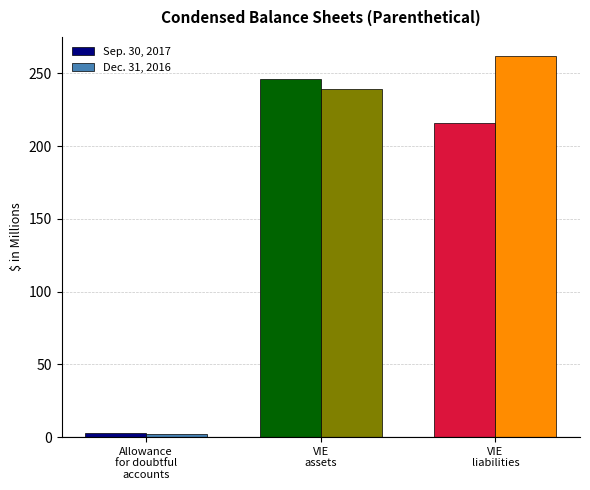

Which series changed the most between Allowance
for doubtful
accounts and VIE
assets?

Sep. 30, 2017